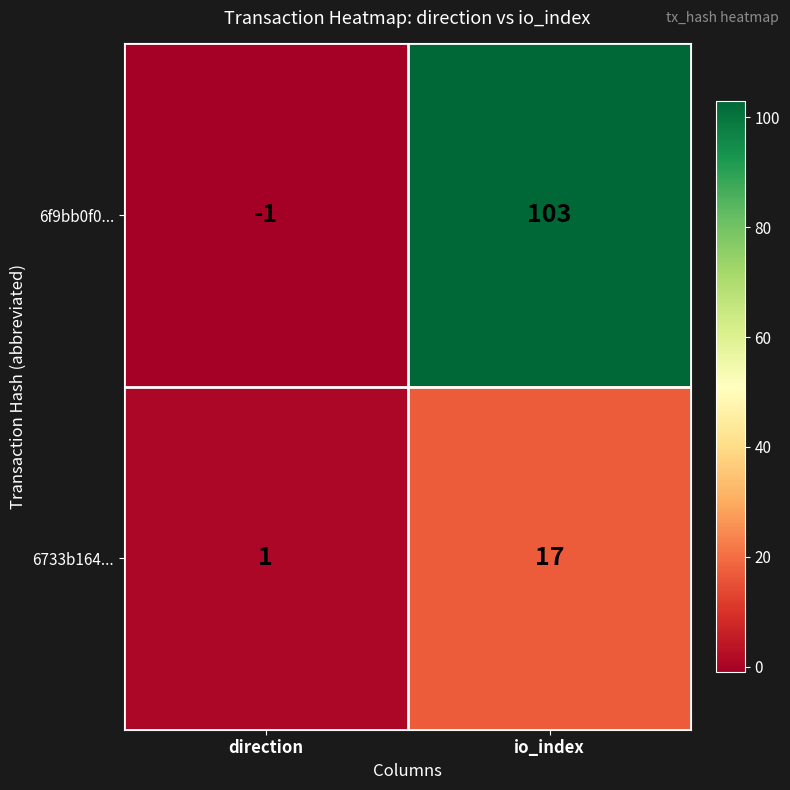

What is the difference between the 6733b164... values at direction and io_index?

16